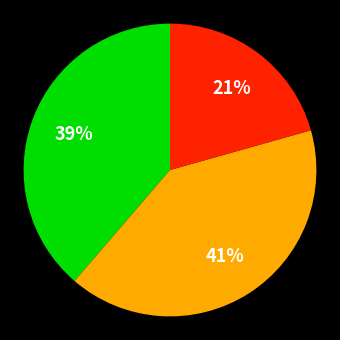

To the nearest percent, what is the average slice percentage?

33%